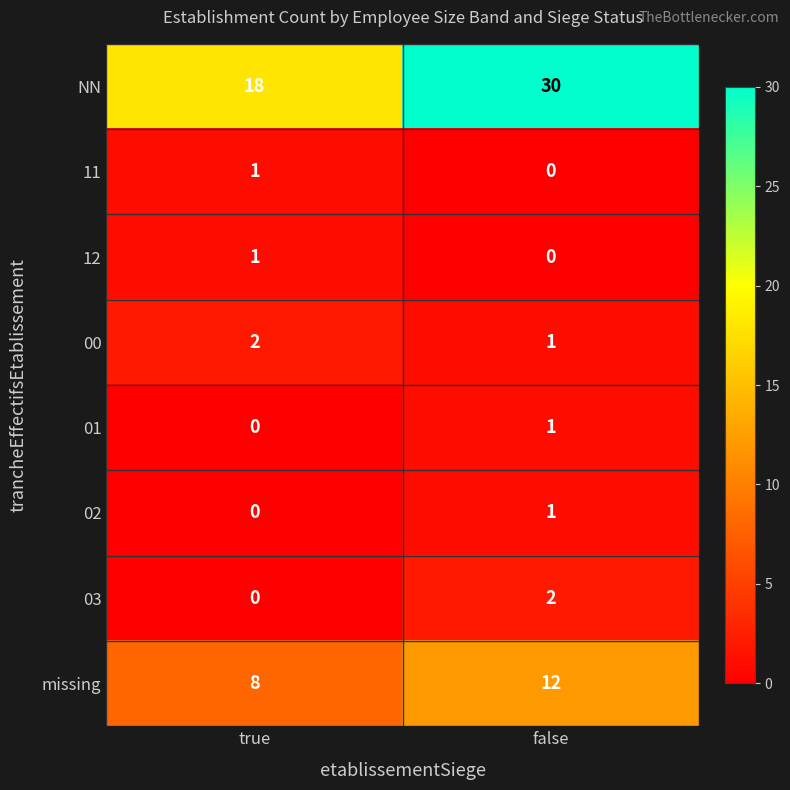

What is the sum of the missing values at false and true?

20